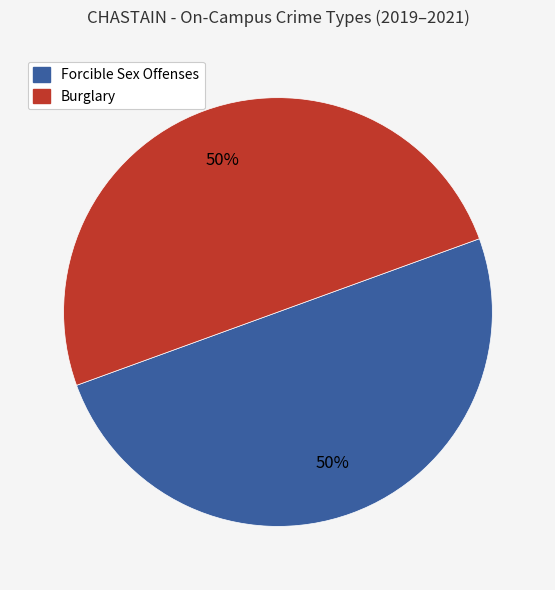

To the nearest percent, what is the average slice percentage?

50%